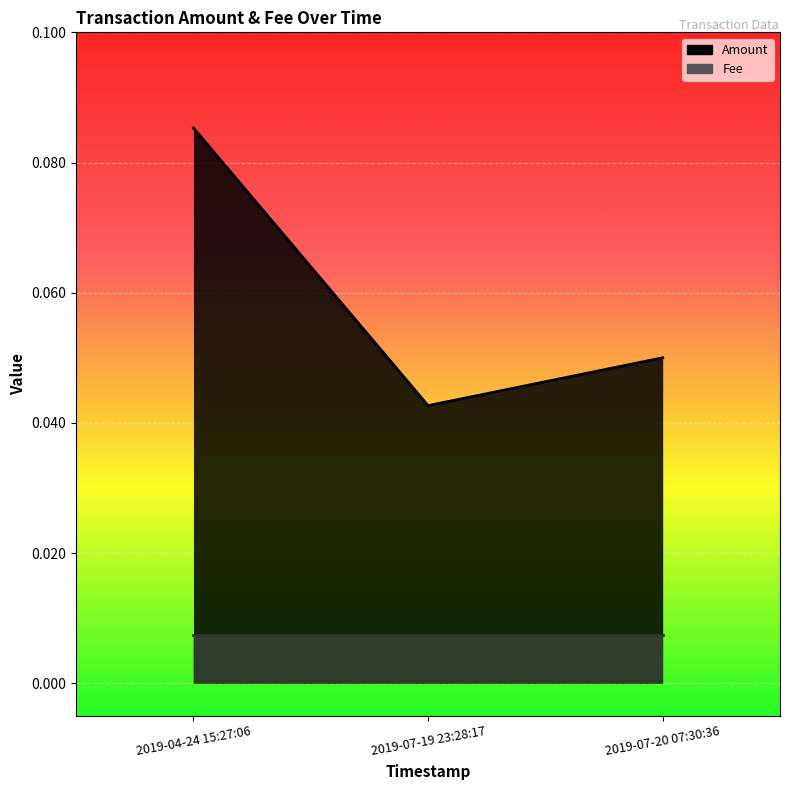

Is it true that the value at 2019-07-20 07:30:36 is 0.1?

False